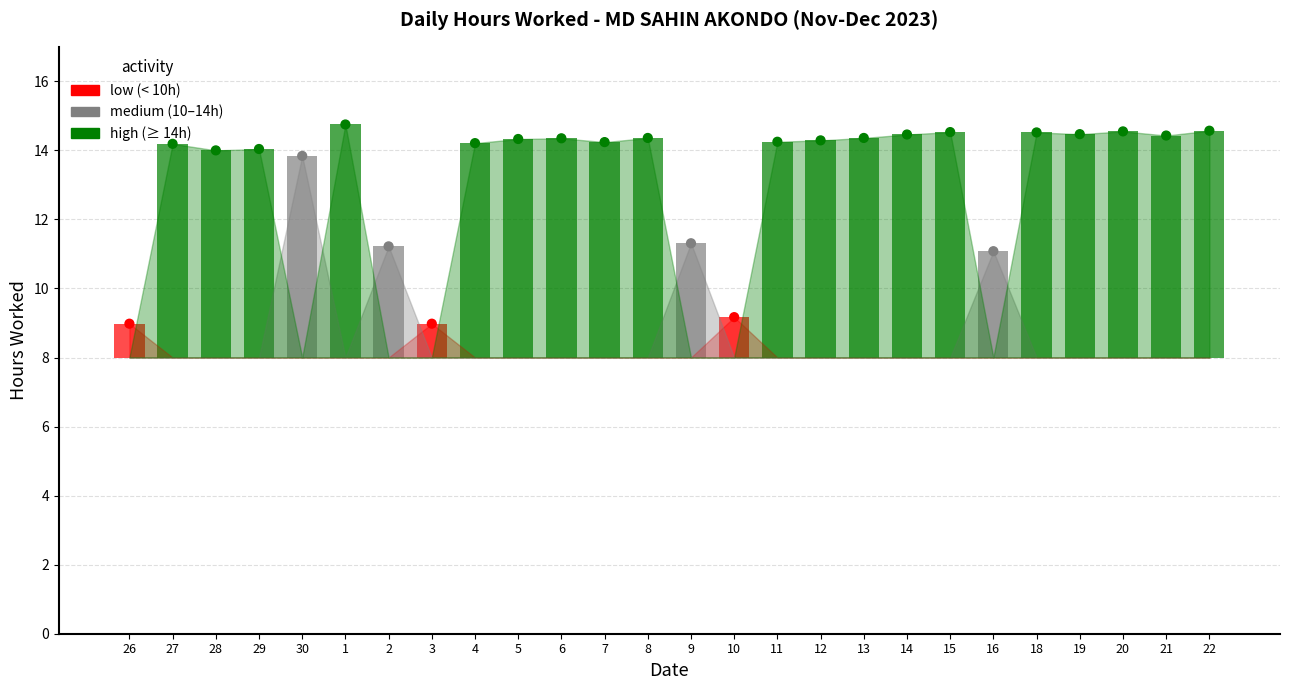

Which has a higher value, 22 or 28?

22